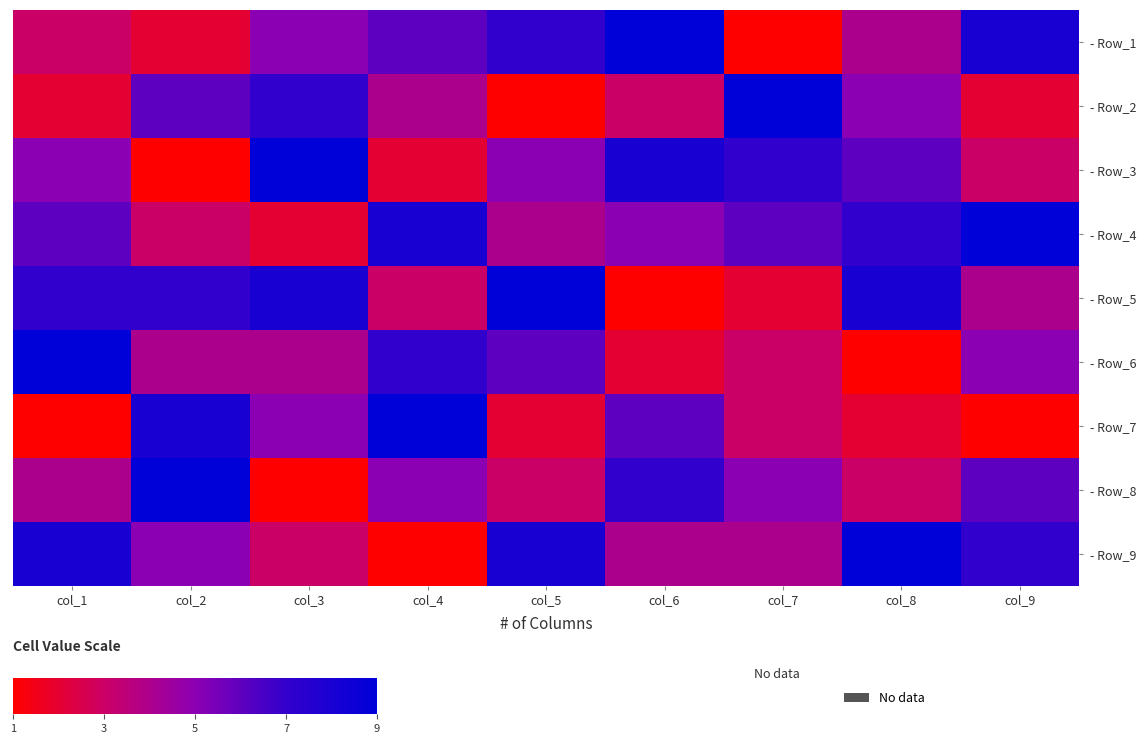

At which category is the sum across all series the highest?

col_1